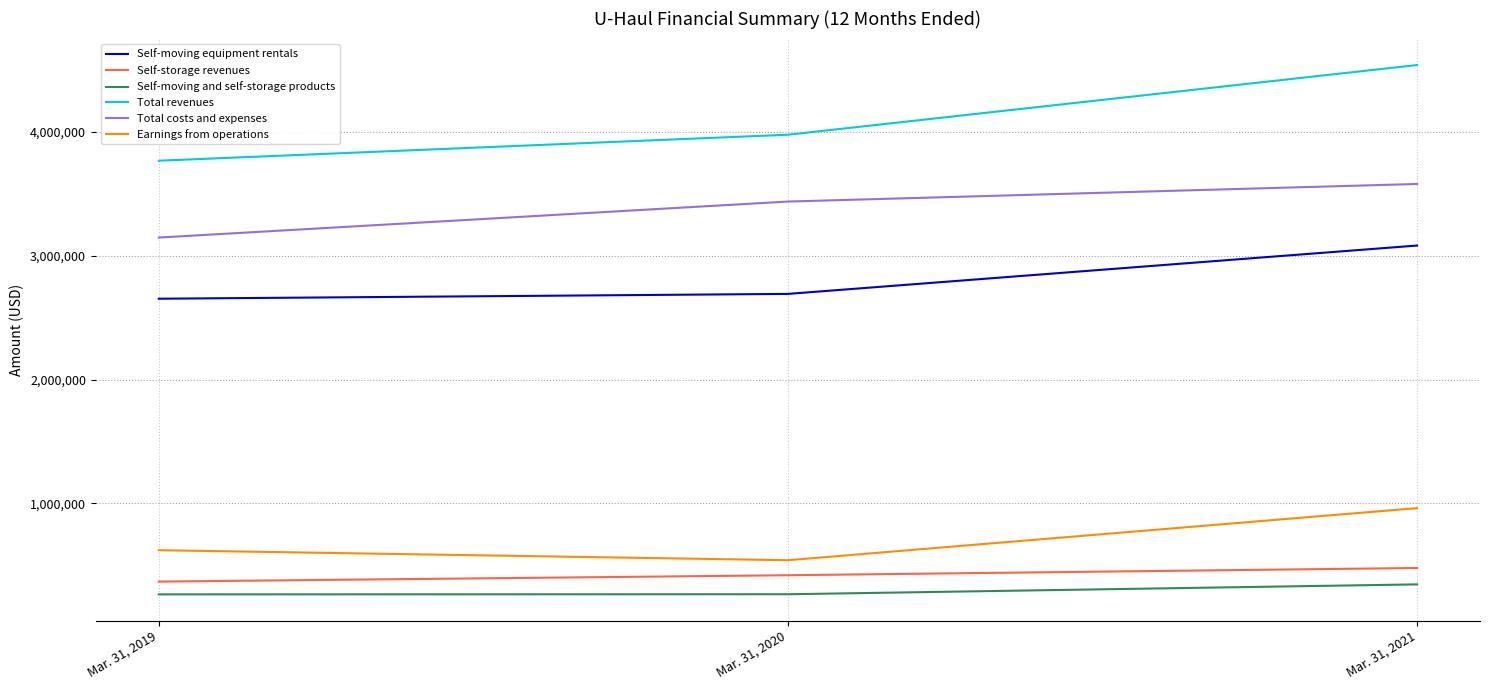

At how many categories does at least one series exceed 4516781?

1